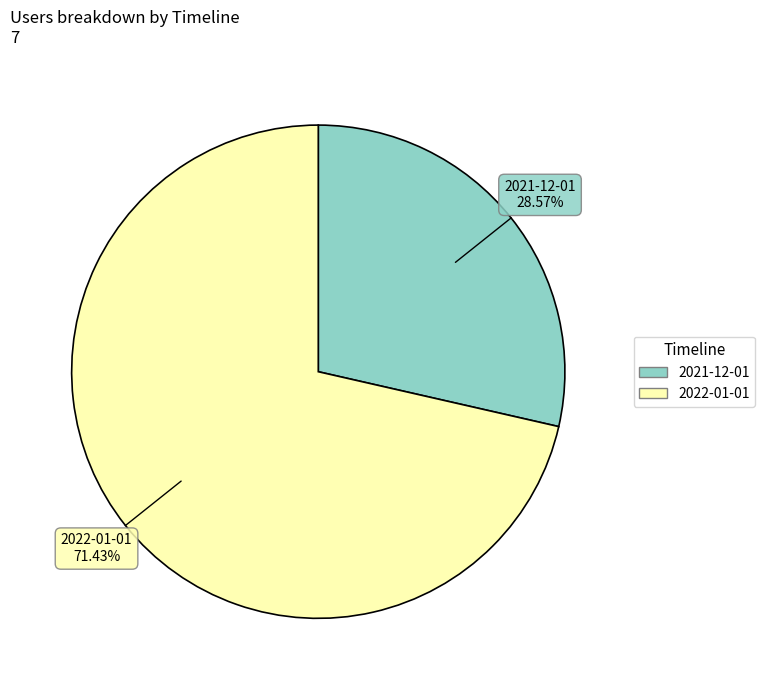

Is there a majority slice in this chart?

Yes